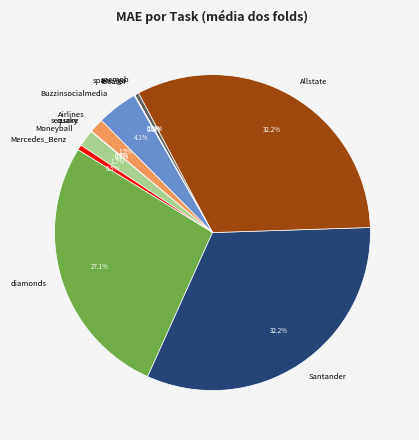

Between Airlines and Allstate, which is larger?

Allstate